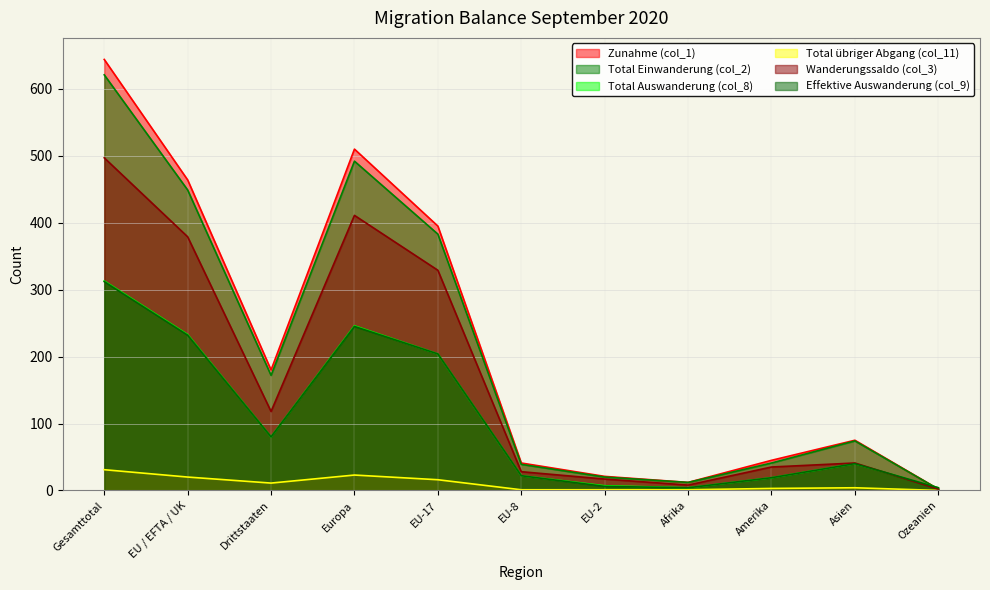

True or false: Total übriger Abgang (col_11) and Zunahme (col_1) cross at least once.

False